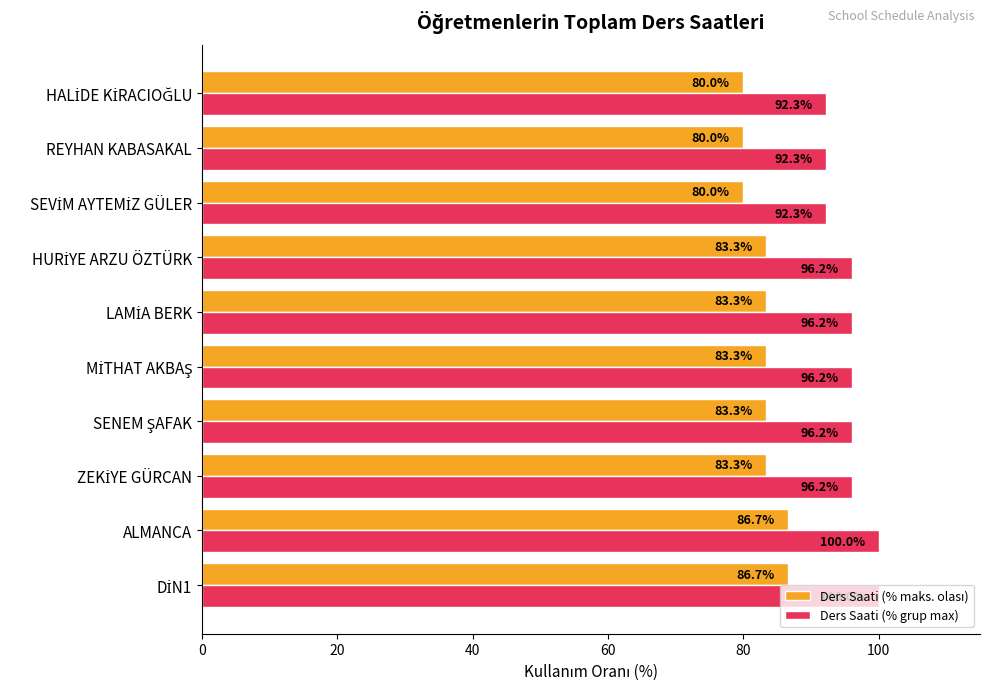

How many series are shown in this chart?

2